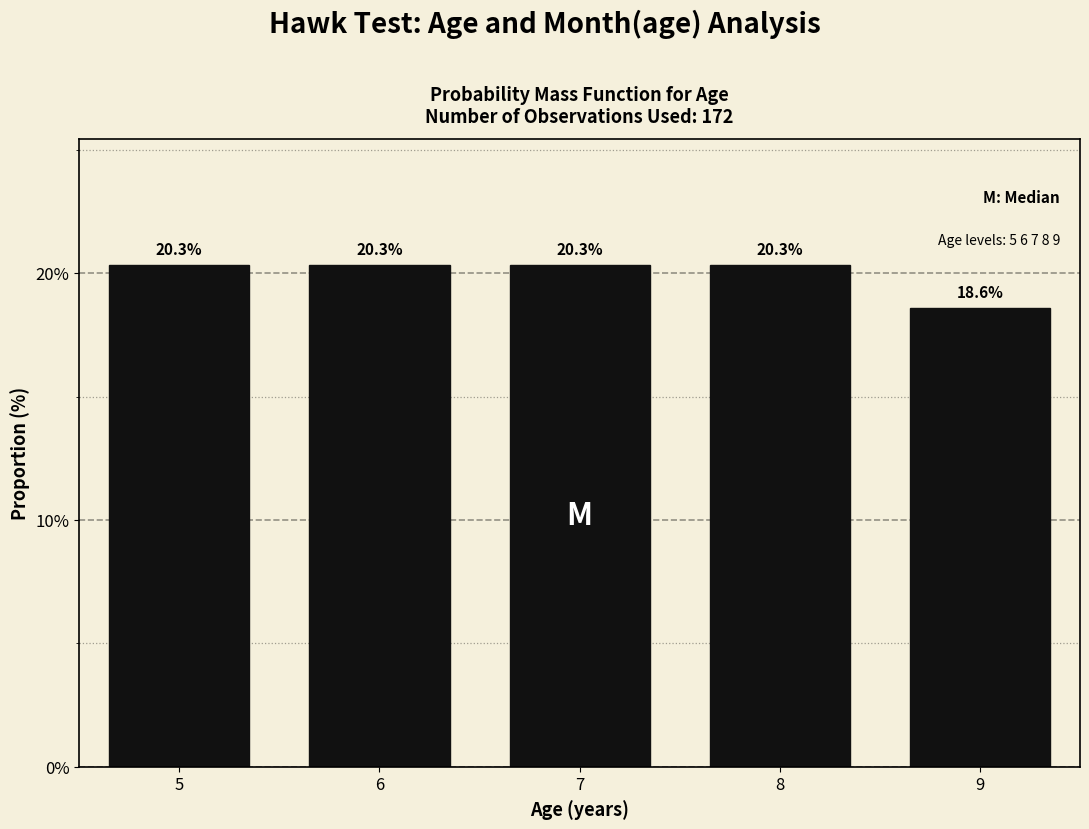

Reading left to right, transcribe all the data shown in this chart.

5=20.3	6=20.3	7=20.3	8=20.3	9=18.6